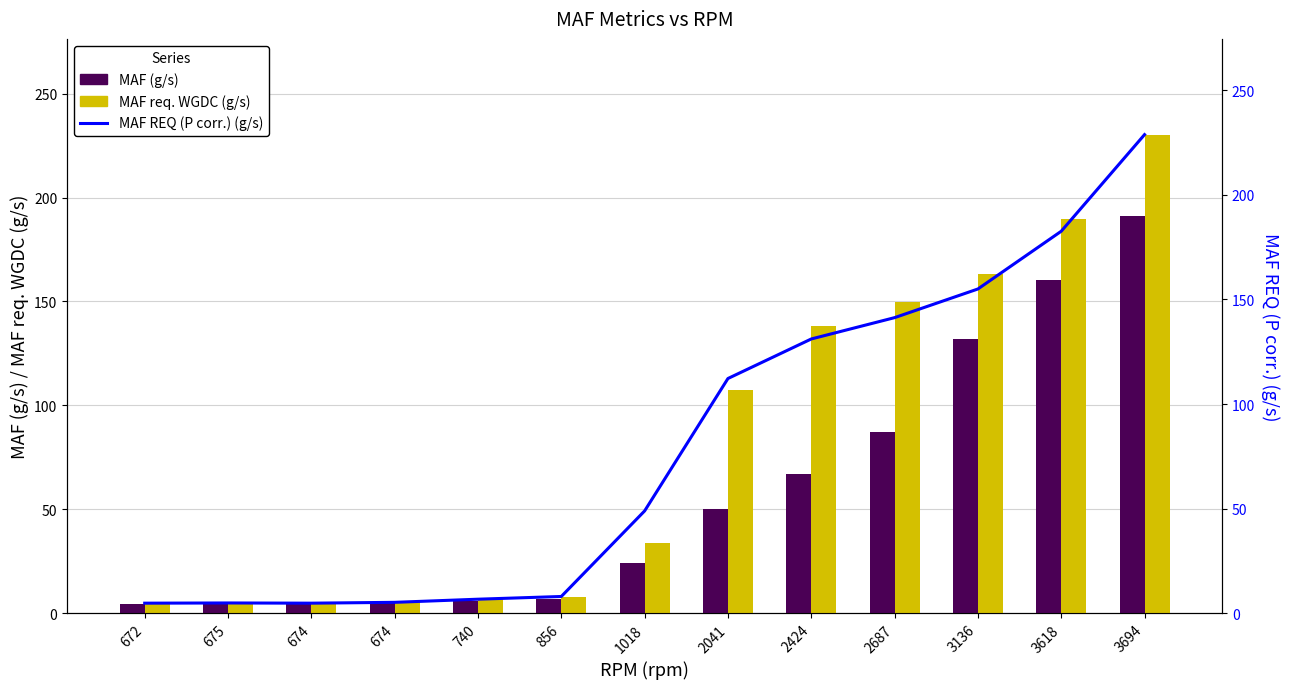

At which category is the sum across all series the highest?

3694